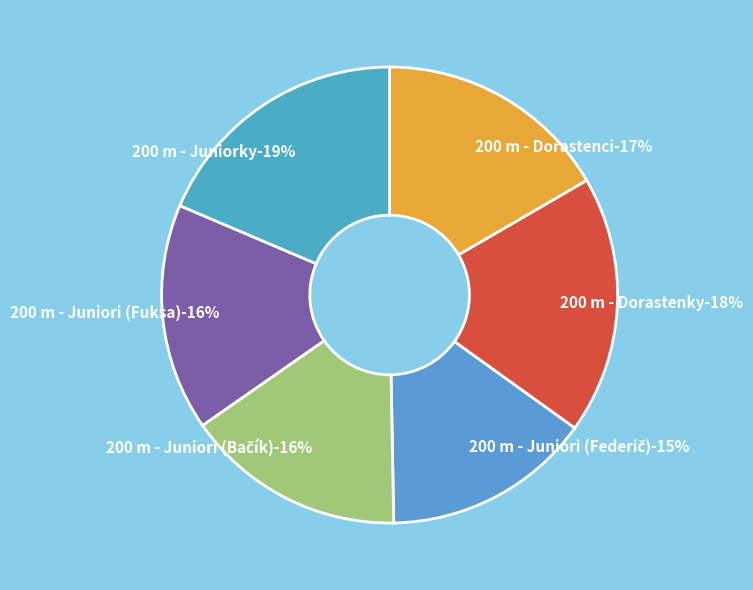

Which slice is the largest?

200 m - Juniorky